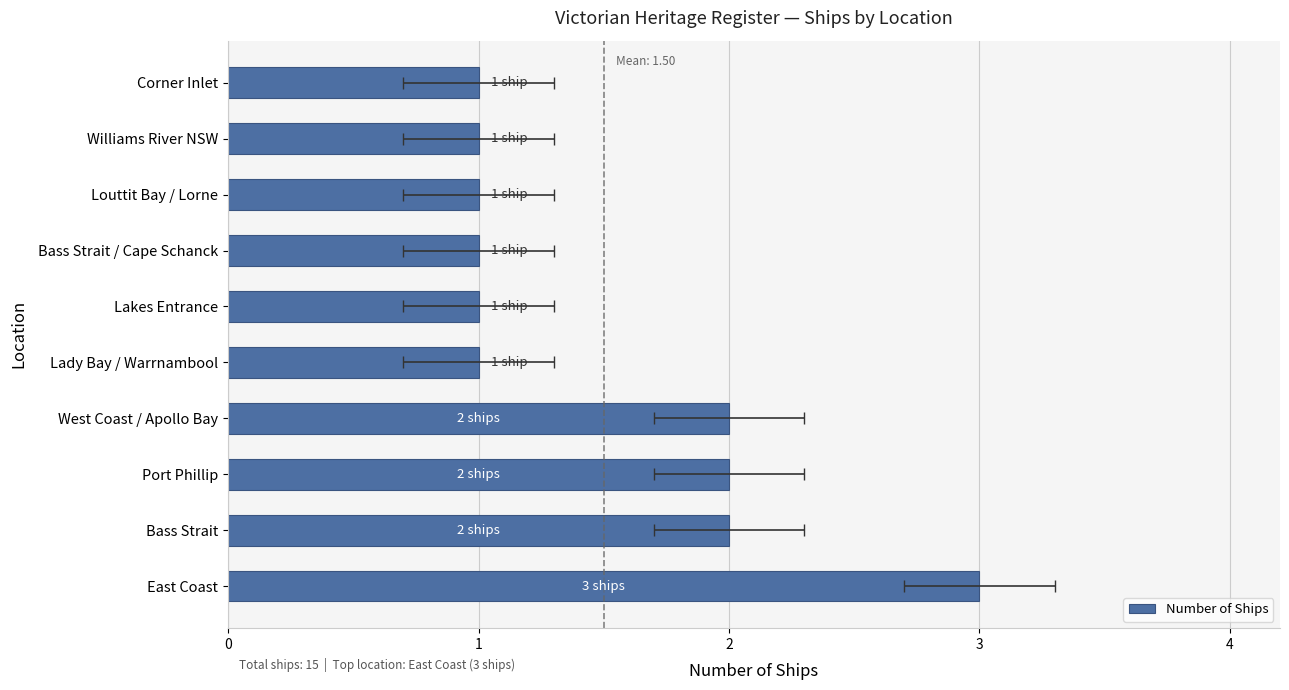

True or false: the data shows 4 at East Coast.

False